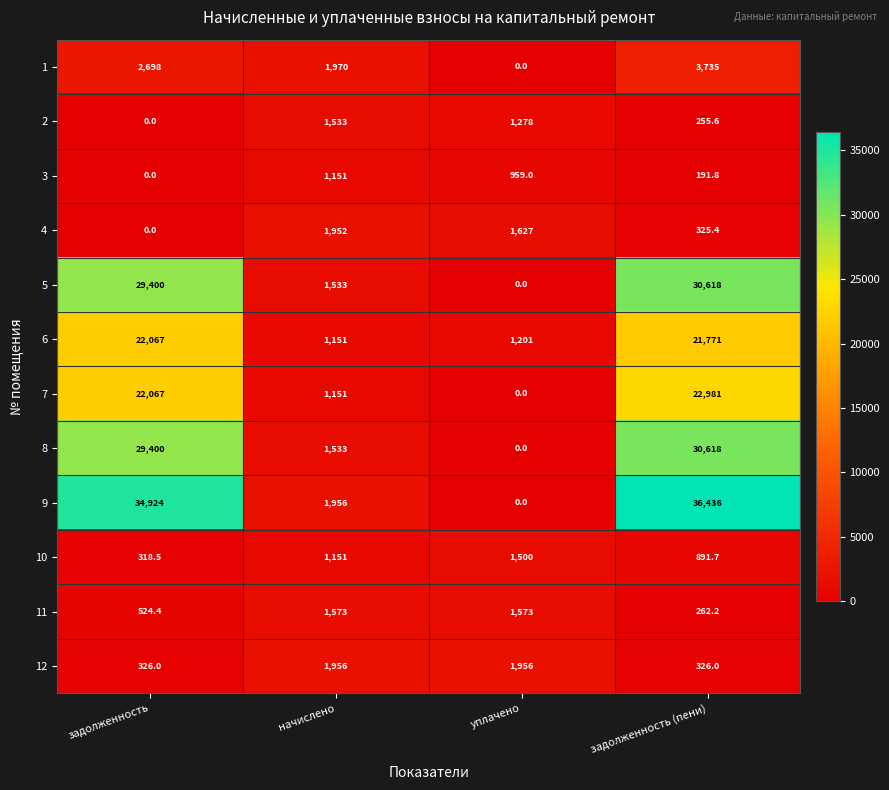

At how many categories does at least one series exceed 15?

4